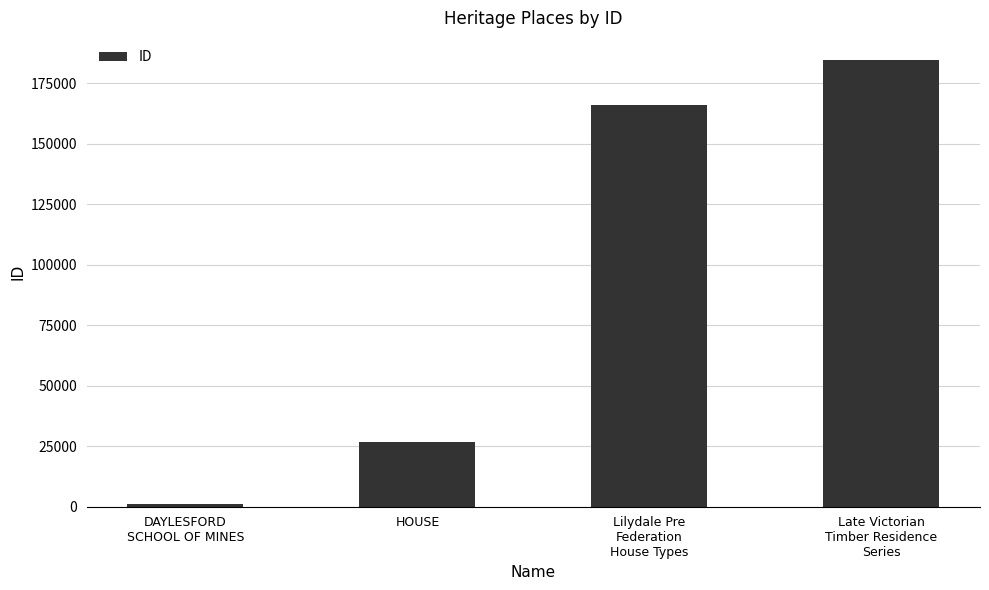

What is the change in value from DAYLESFORD
SCHOOL OF MINES to Late Victorian
Timber Residence
Series?

+183183